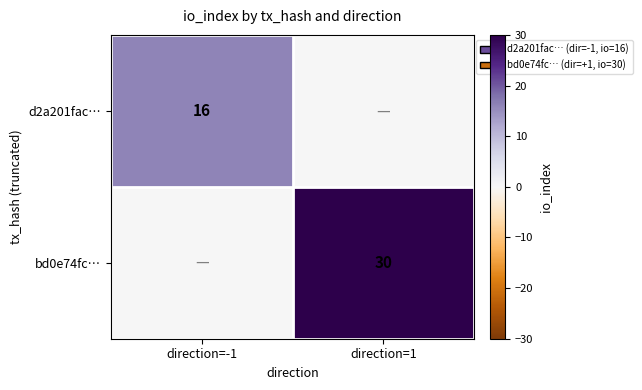

Is the value of d2a201fac… at direction=-1 greater than the value of bd0e74fc… at direction=1?

No